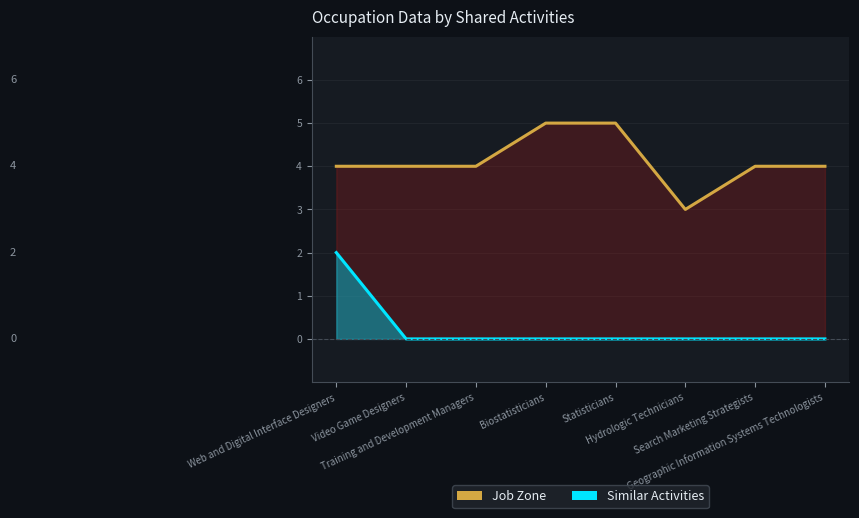

Count the number of categories in the chart.

8